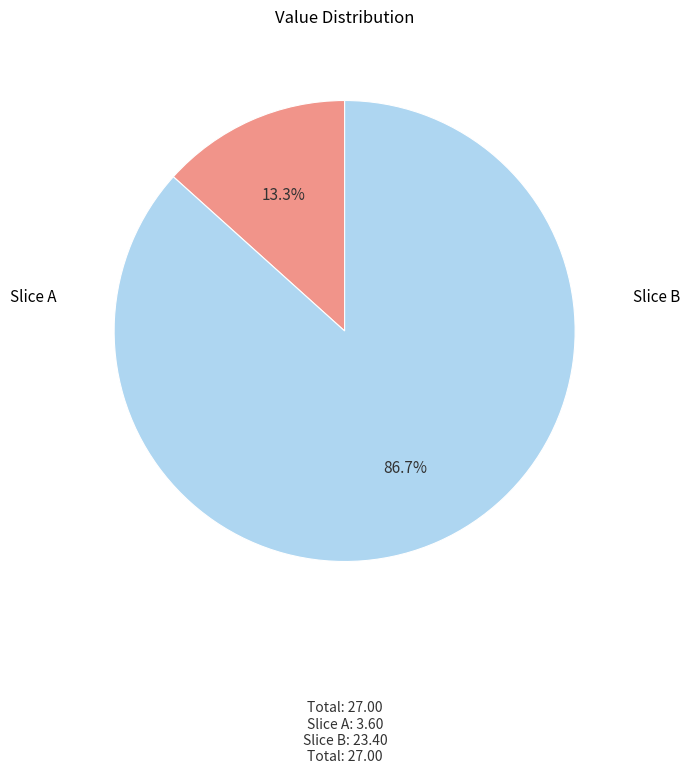

Is there a majority slice in this chart?

Yes